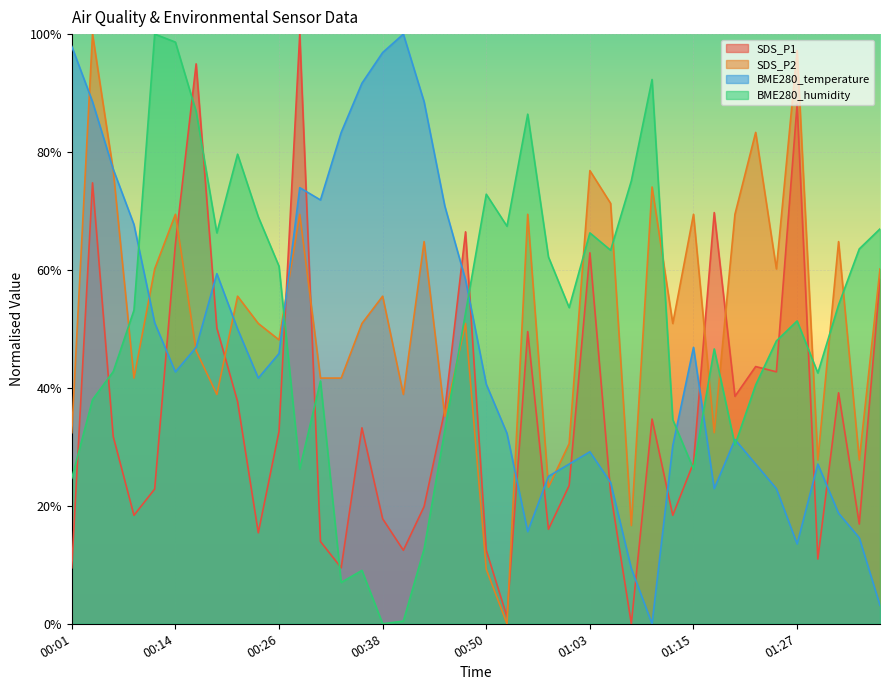

Which series has the largest range (max minus min)?

SDS_P1